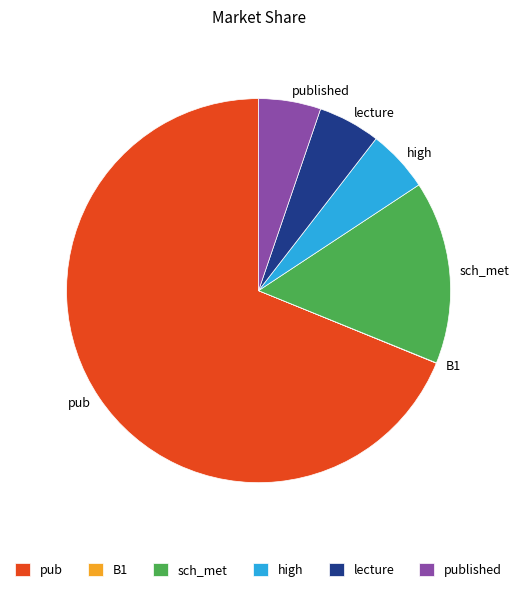

Is there a majority slice in this chart?

Yes